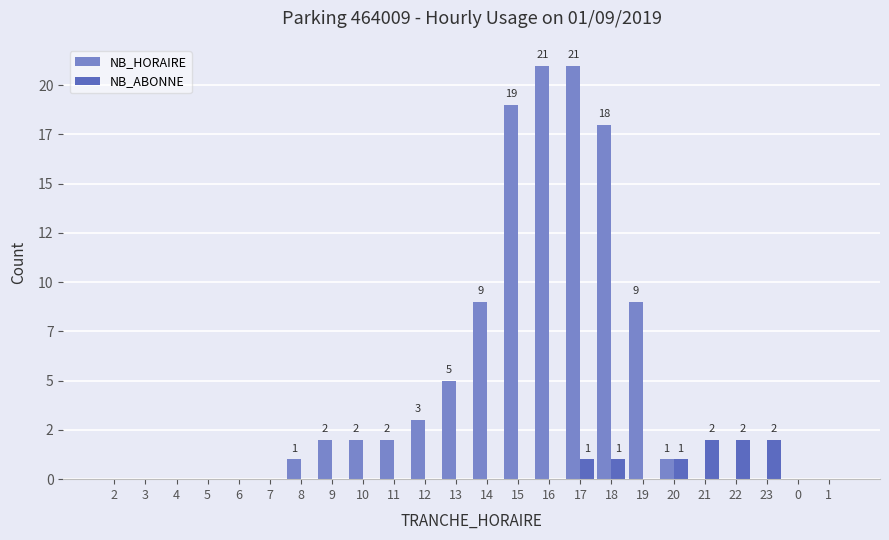

What is the spread (max minus min) of values at 21?

2